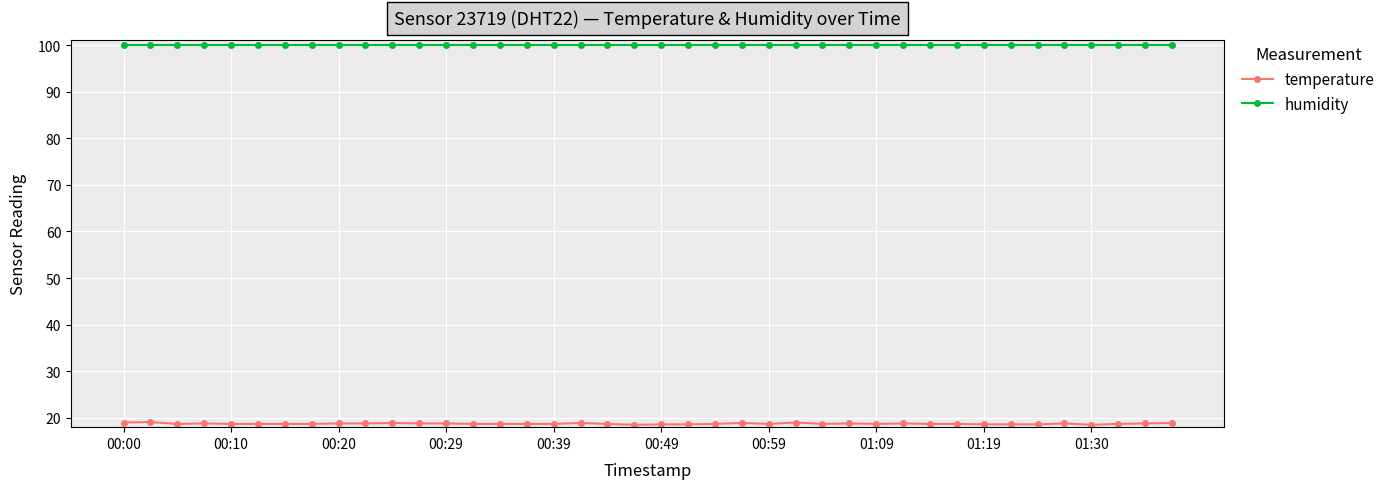

Rank the series by their maximum value, from lowest to highest.

temperature, humidity